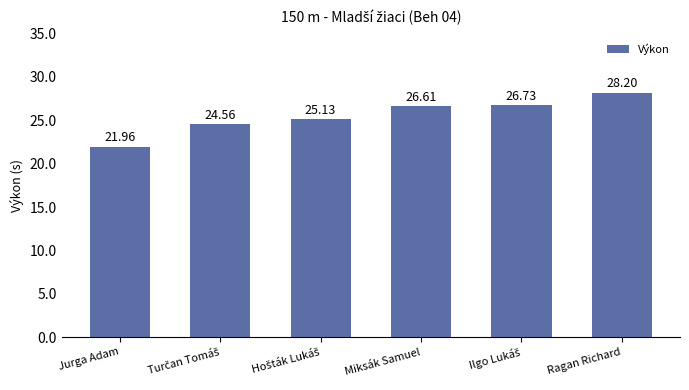

What is the value of the 4th bar from the left?

26.6